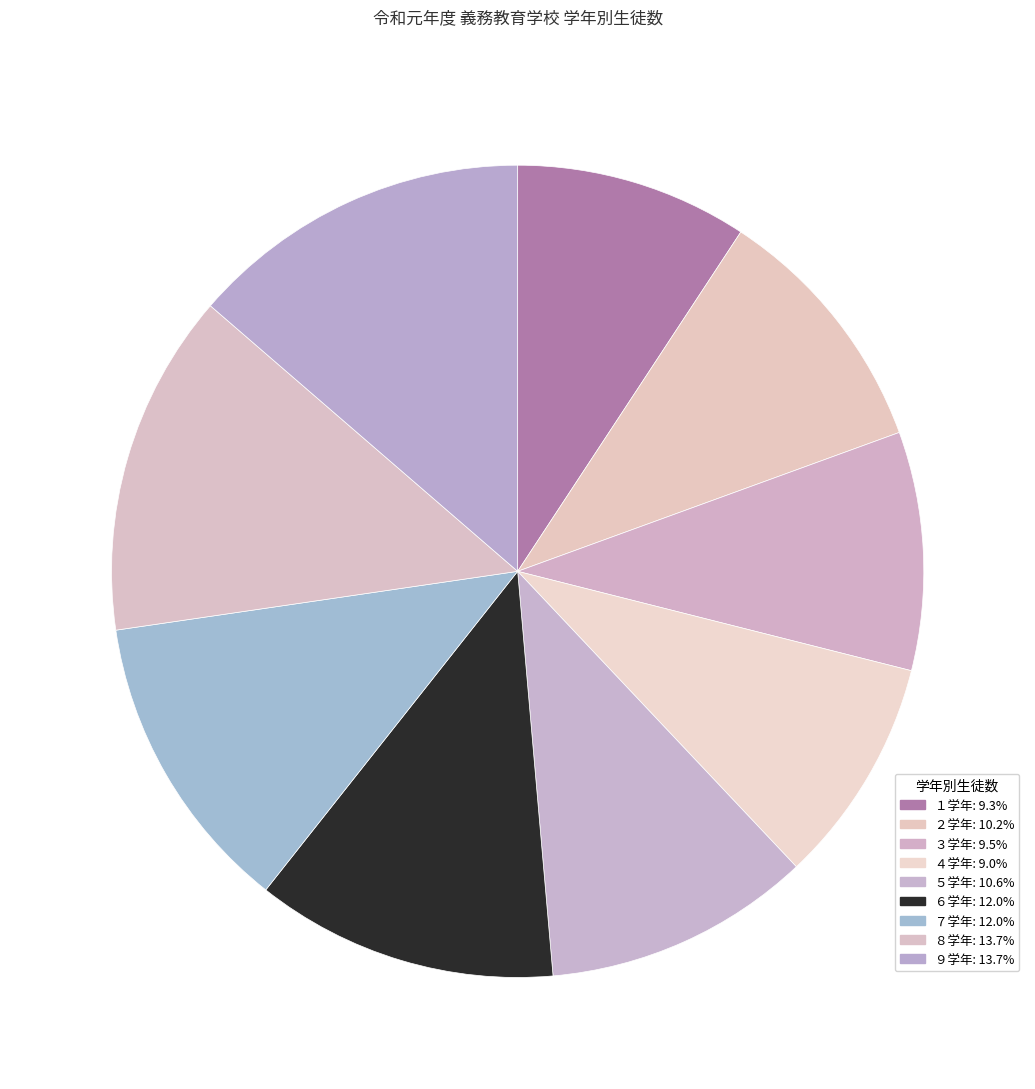

What is the ratio of the value at ３学年 to the value at ２学年?

0.9